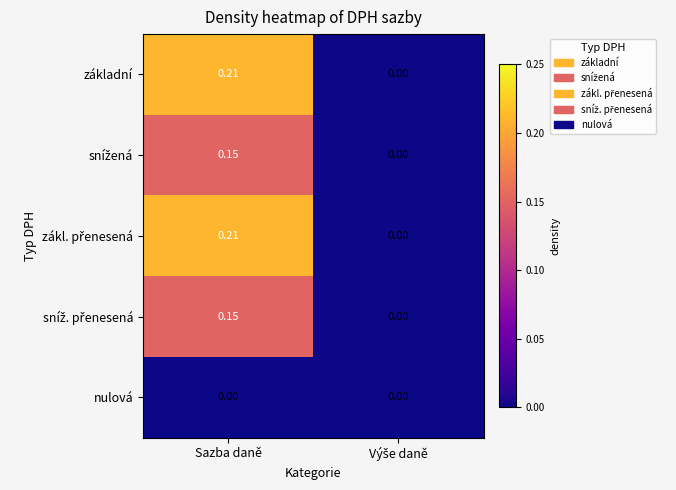

At which category is the sum across all series the highest?

Sazba daně